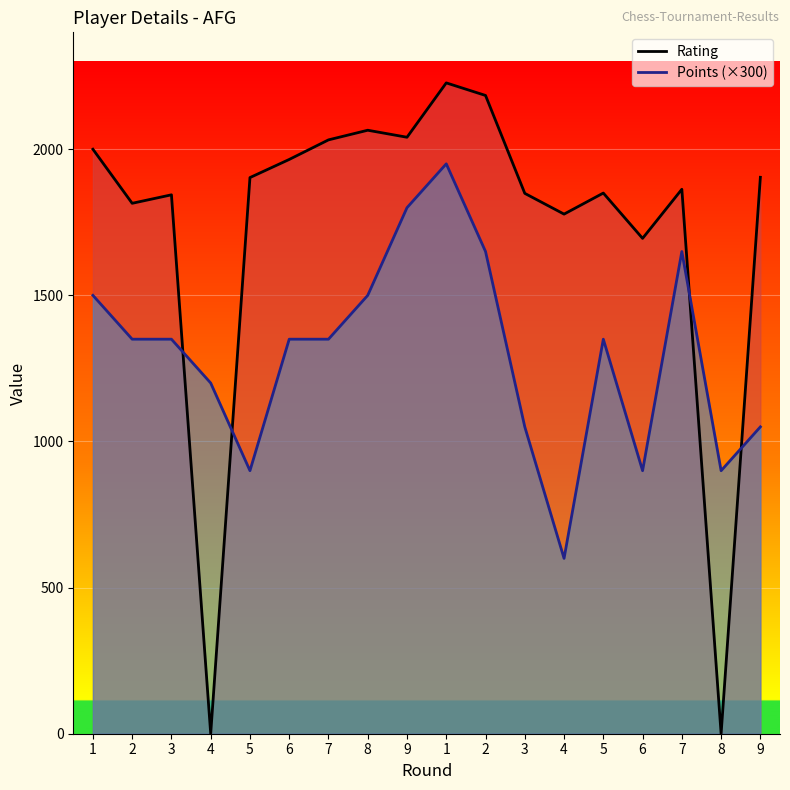

True or false: Rating and Points (×300) intersect in this chart.

True